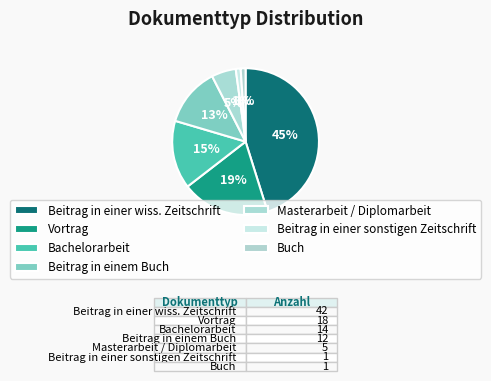

What is the change in value from Vortrag to Masterarbeit / Diplomarbeit?

-13